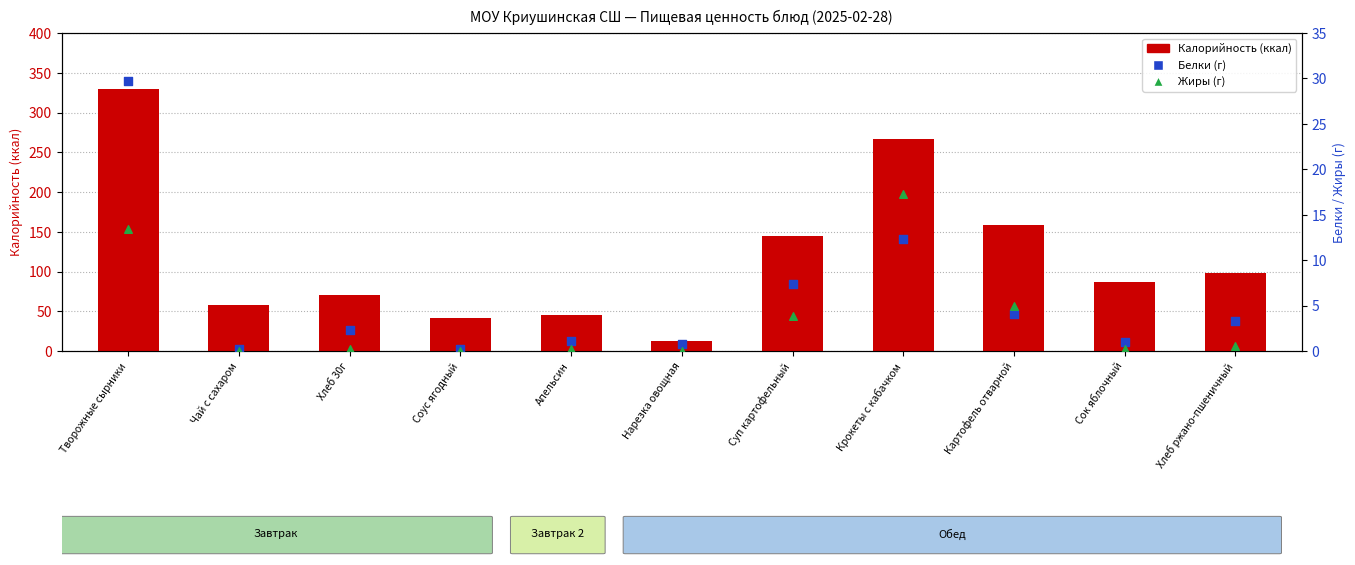

At which category is the sum across all series the highest?

Творожные сырники